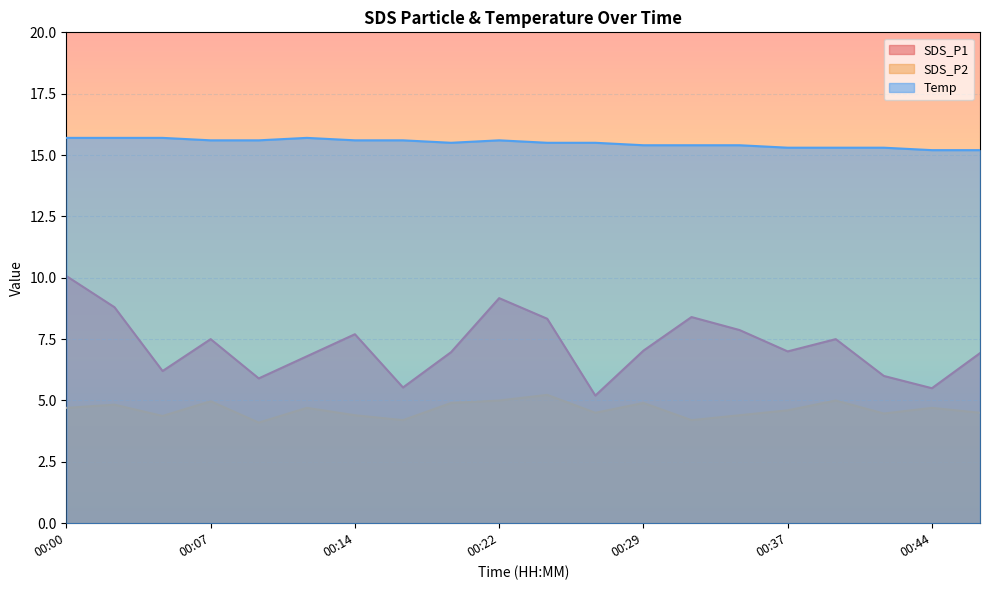

The Temp series shows 15.5 at 00:27. True or false?

True